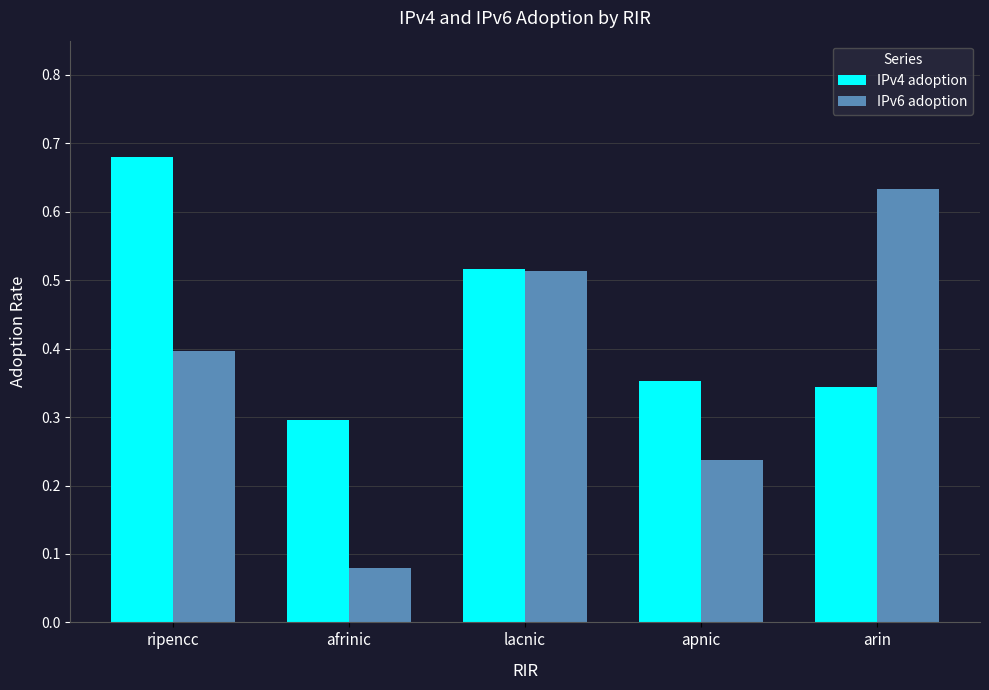

What position from the left is lacnic?

3